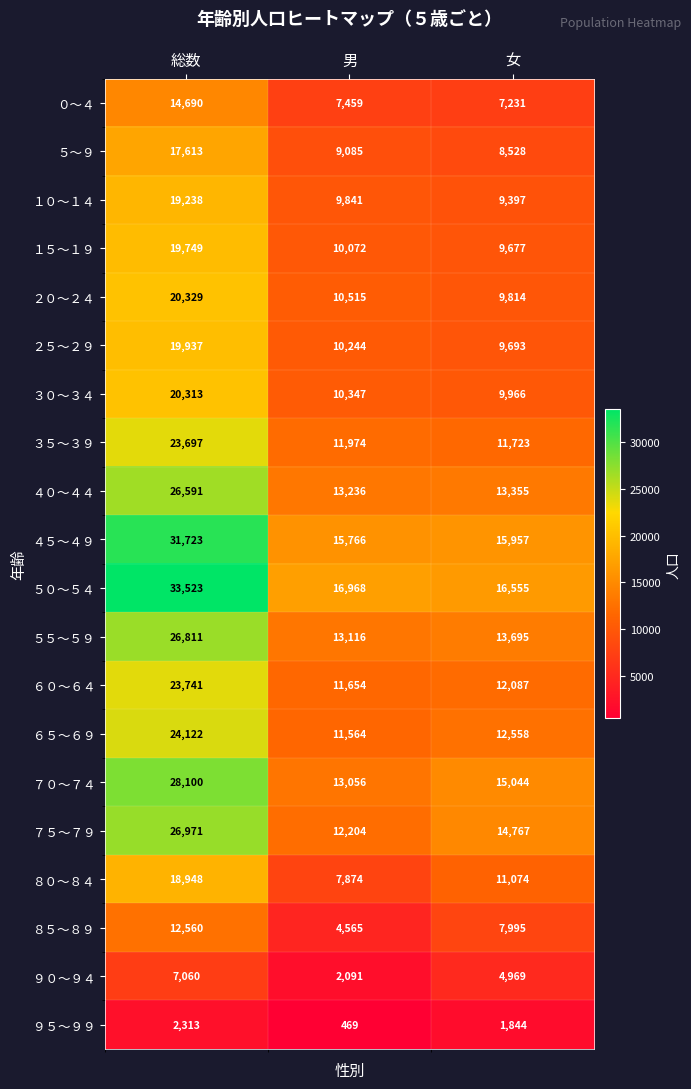

The value of １０～１４ at 男 is 9841. True or false?

True